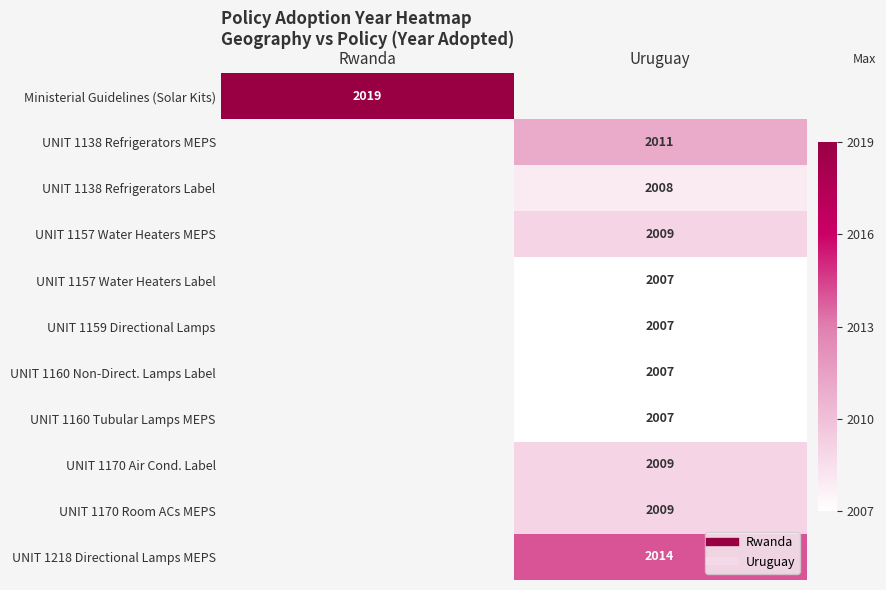

Rank the categories by Ministerial Guidelines (Solar Kits) value from lowest to highest.

Rwanda, Uruguay